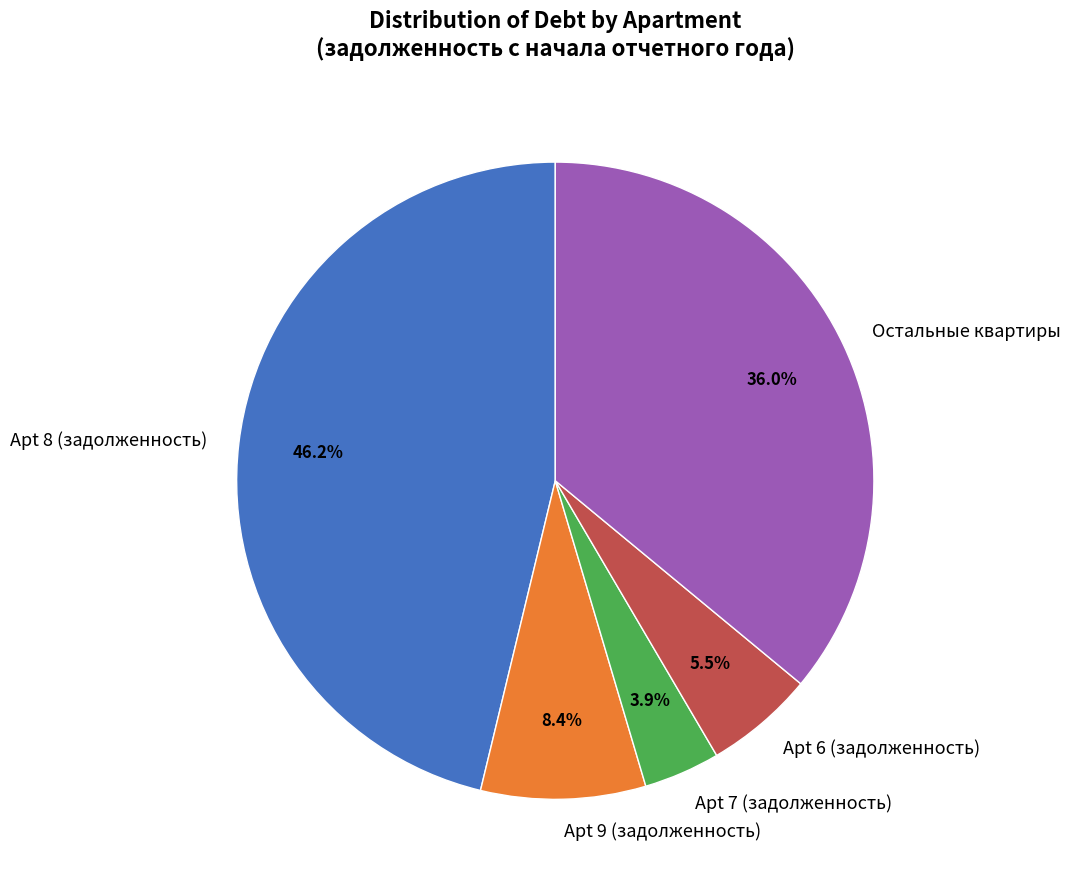

To the nearest percent, what is the difference between the largest and smallest slice percentages?

42%